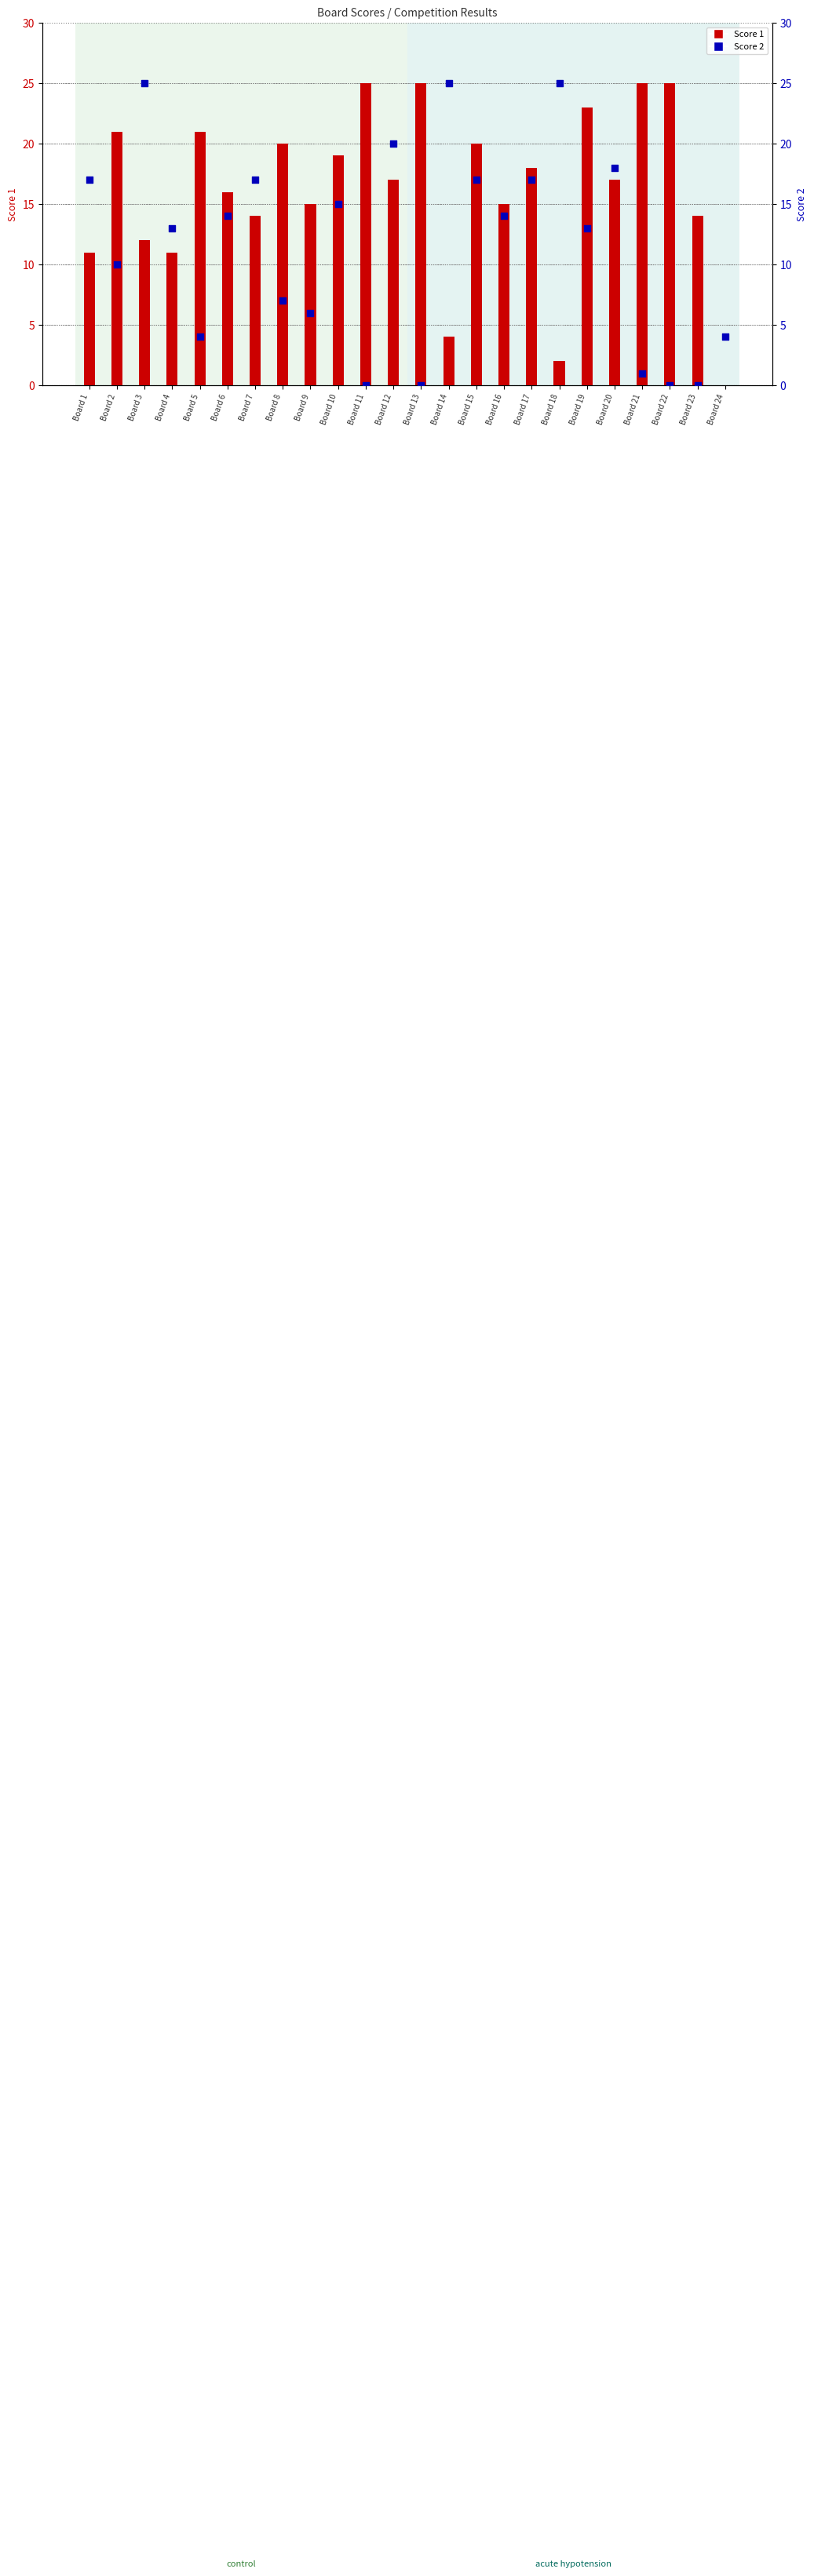

Which series contains the highest Y value?

Score 1